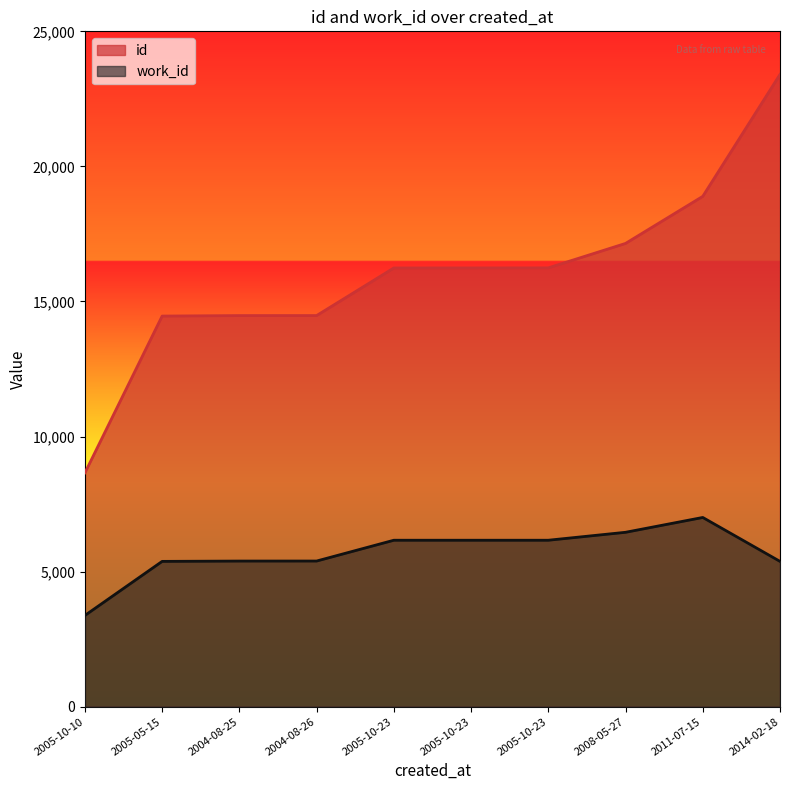

What is the total value across all series at 2005-10-23?

22403